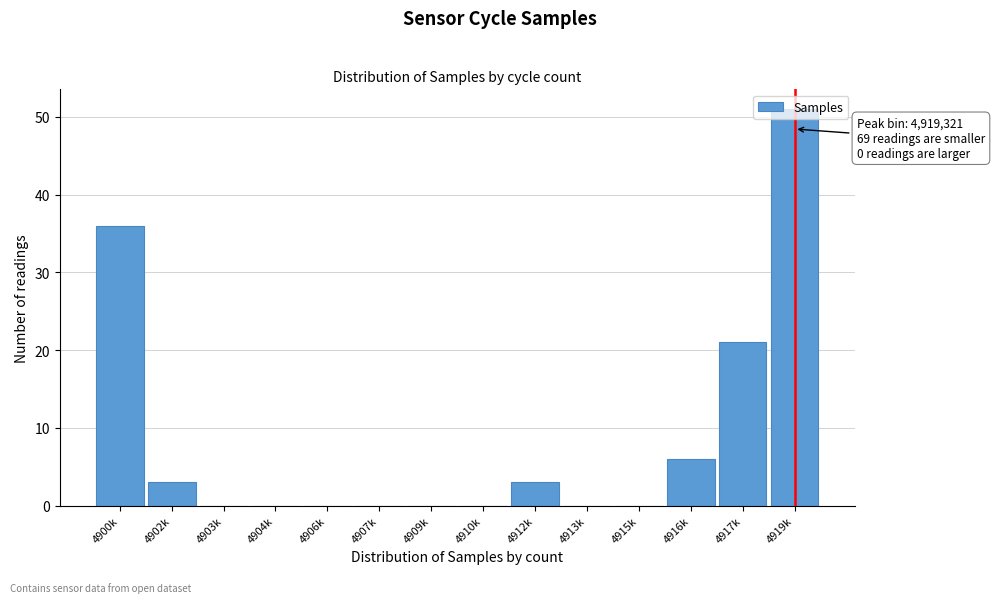

What is the maximum value shown in the chart?

51